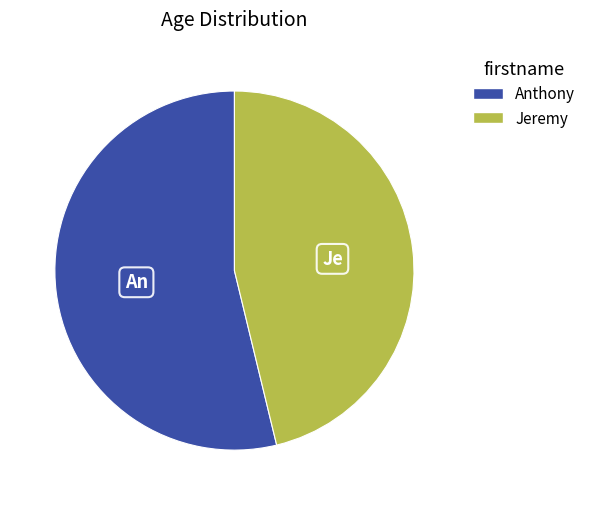

The Jeremy slice represents 33% of the pie. True or false?

False